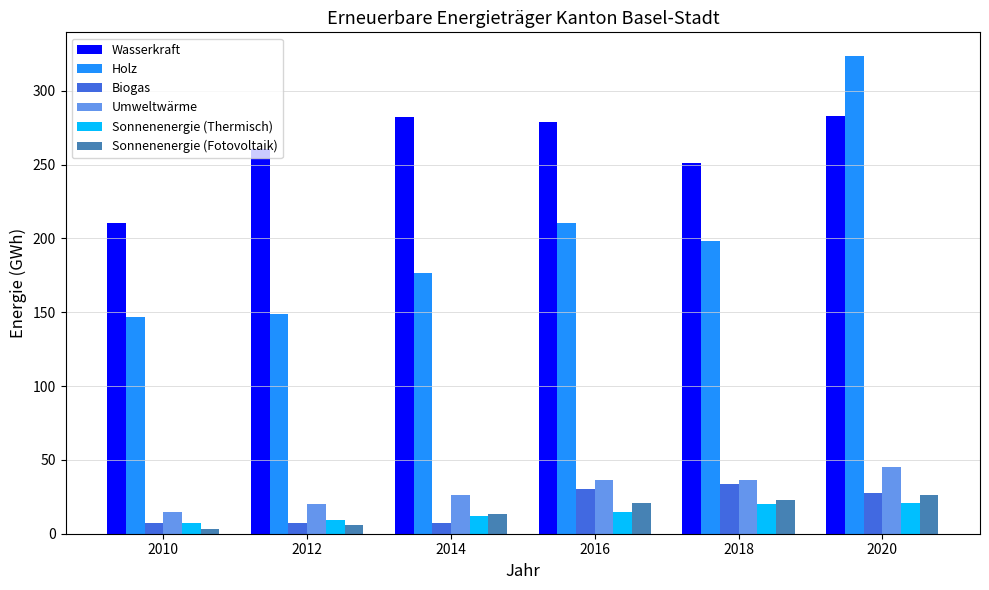

What is the average value of the Wasserkraft series?

261.1